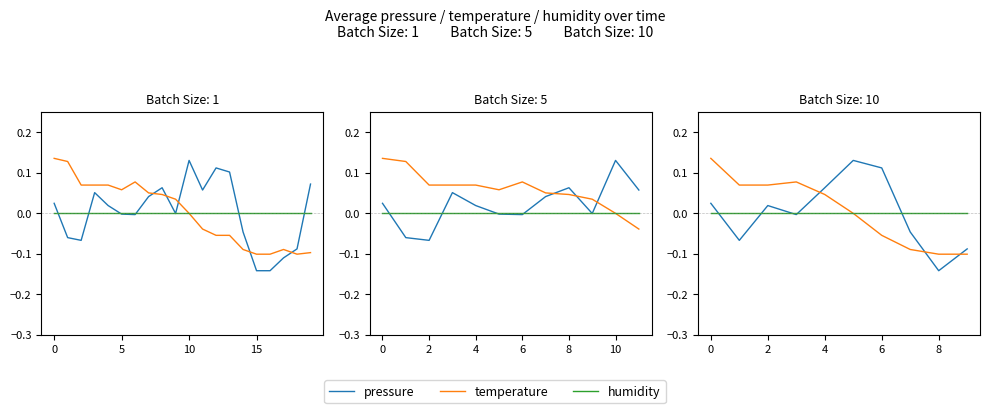

How many distinct data groups are displayed?

3